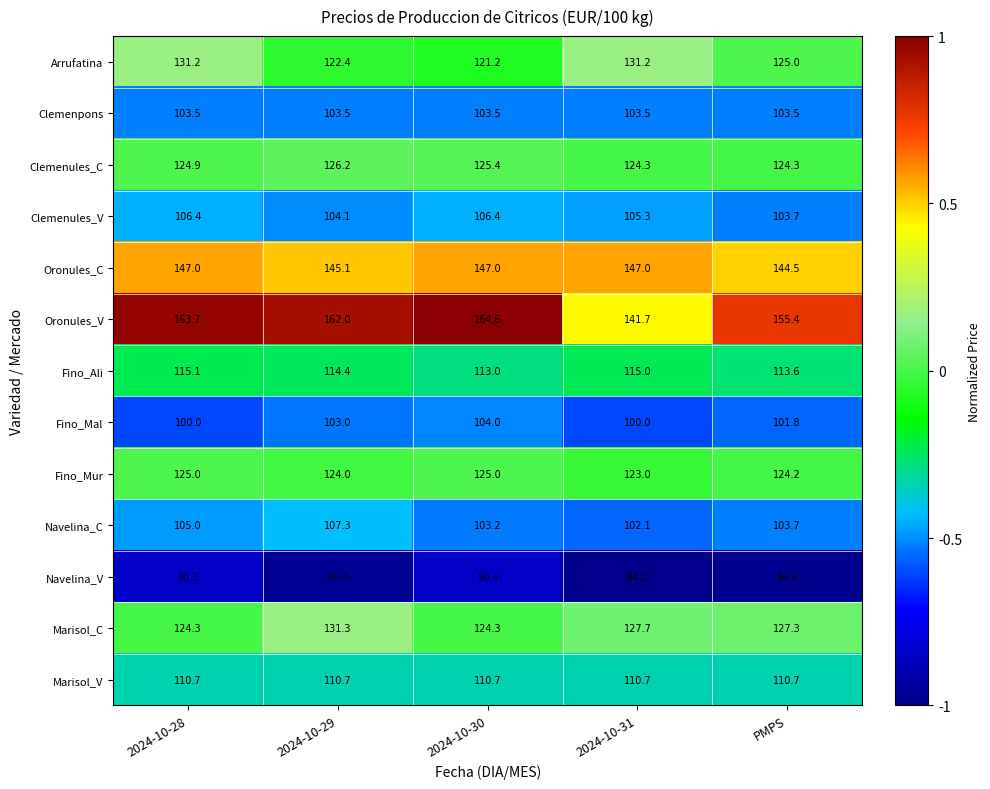

What is the average value of the Marisol_C series?

127.0